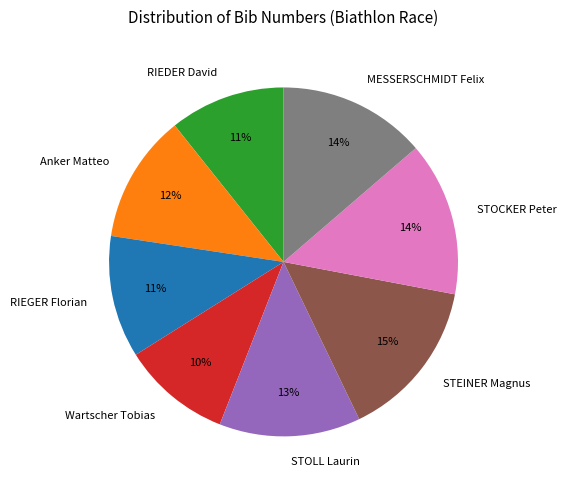

How many slices are in this pie chart?

8